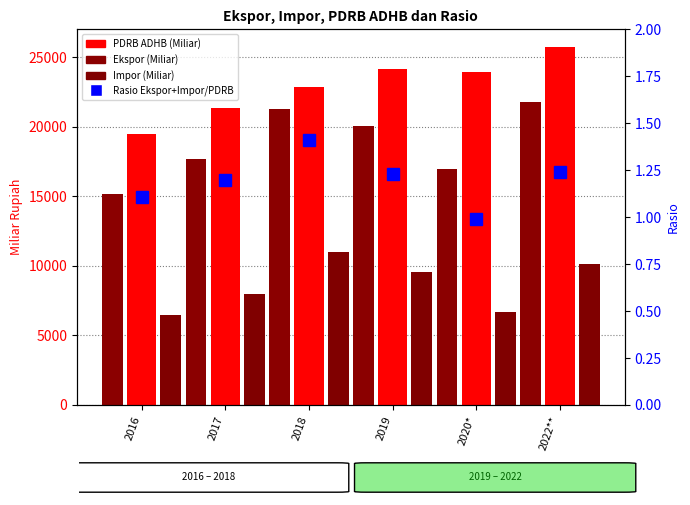

What is the sum of all Impor (Miliar) values?

51817.6